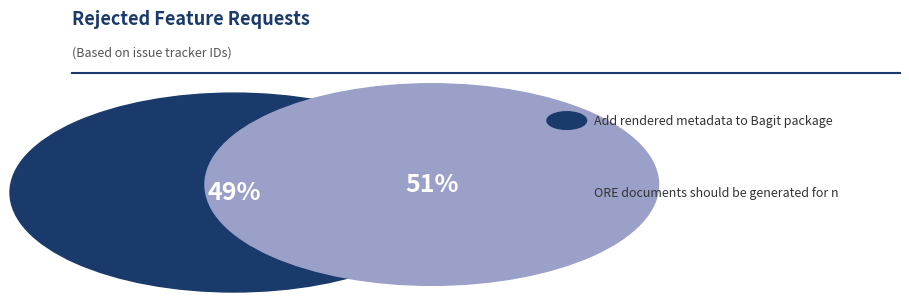

Does Add rendered metadata to Bagit package account for over 50% of the chart?

No